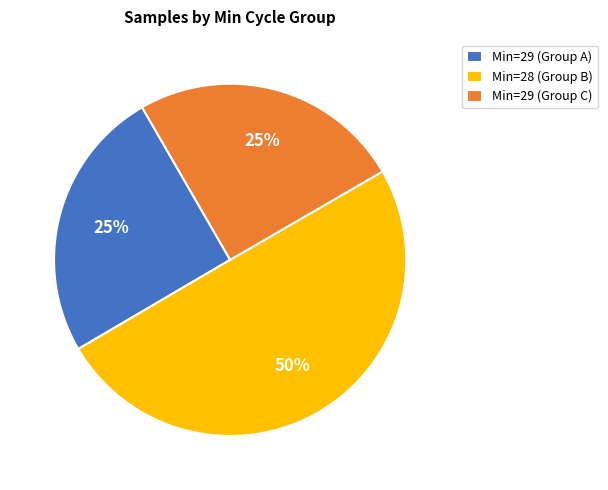

Which has a higher value, Min=28 (Group B) or Min=29 (Group C)?

Min=28 (Group B)